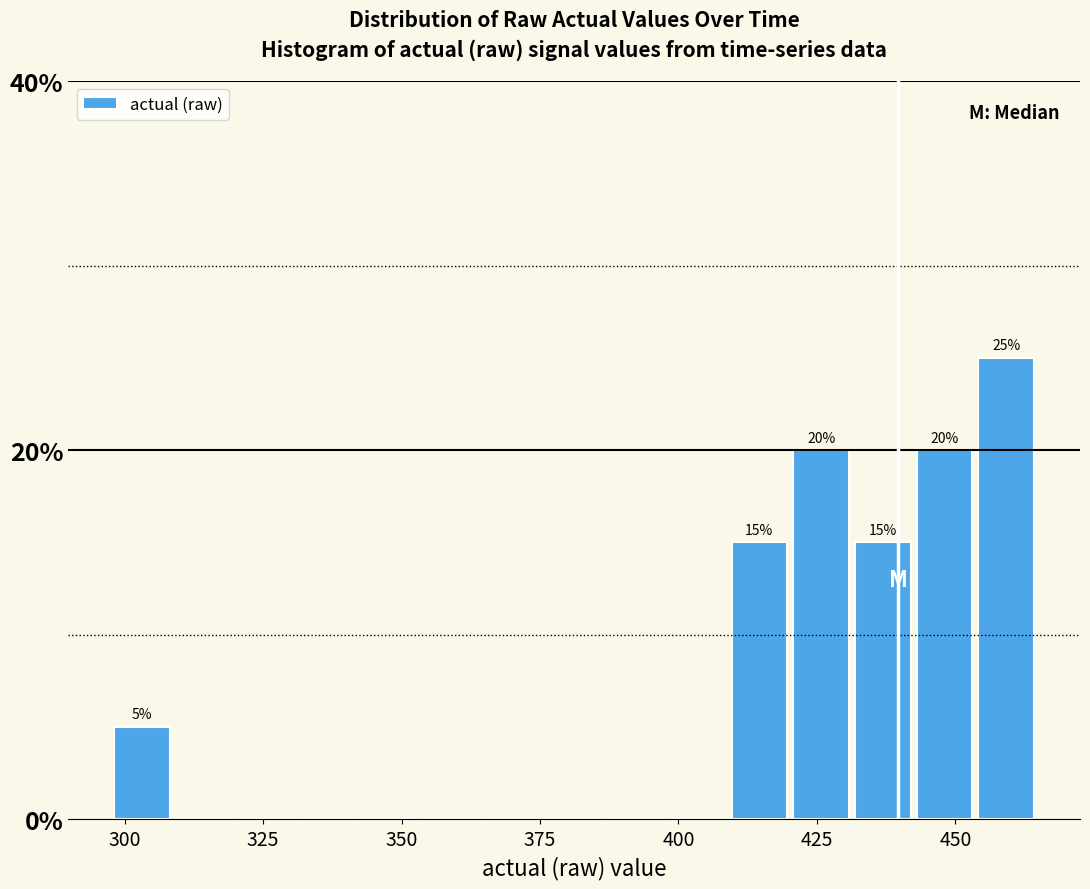

Read against the x-axis, roughly where is the centre of the tallest bar?

460